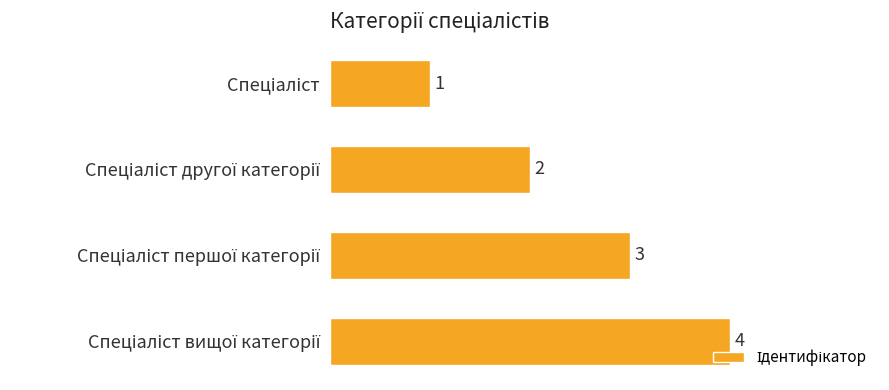

How many bars are there in total?

4